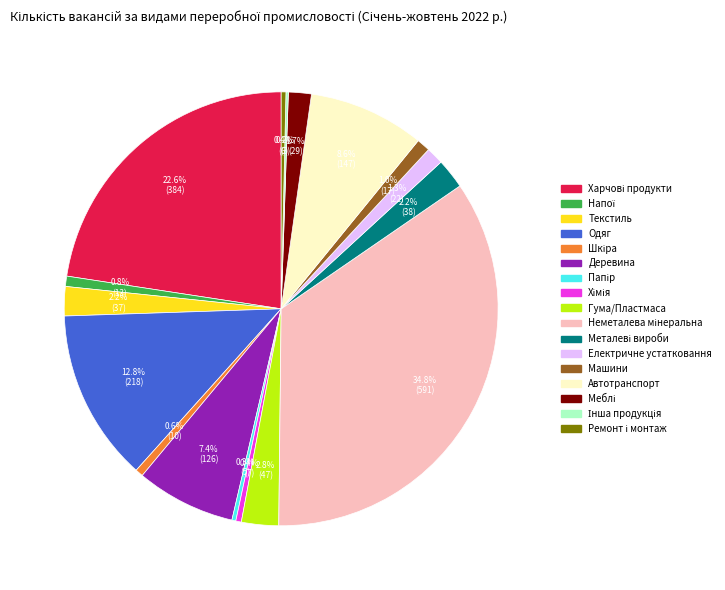

Does any single category account for the majority?

No